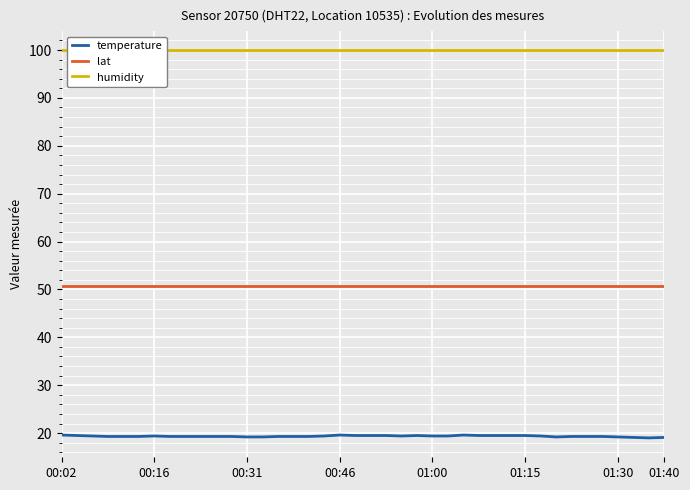

What are all the series names shown in the legend?

temperature, lat, humidity